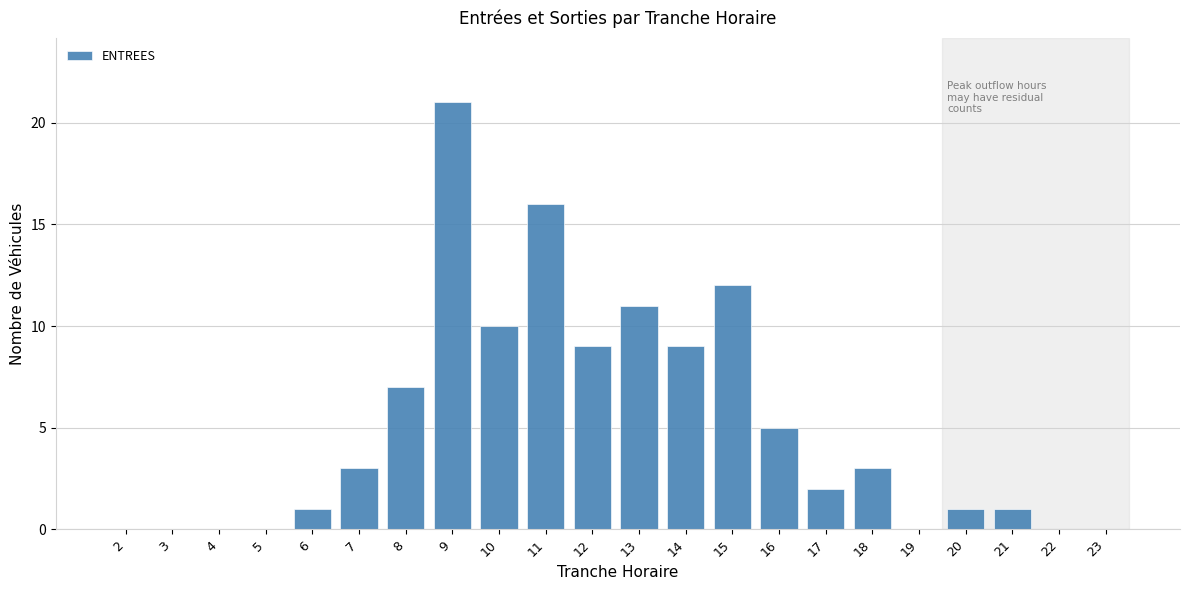

Reading left to right, transcribe all the data shown in this chart.

2=0	3=0	4=0	5=0	6=1	7=3	8=7	9=21	10=10	11=16	12=9	13=11	14=9	15=12	16=5	17=2	18=3	19=0	20=1	21=1	22=0	23=0